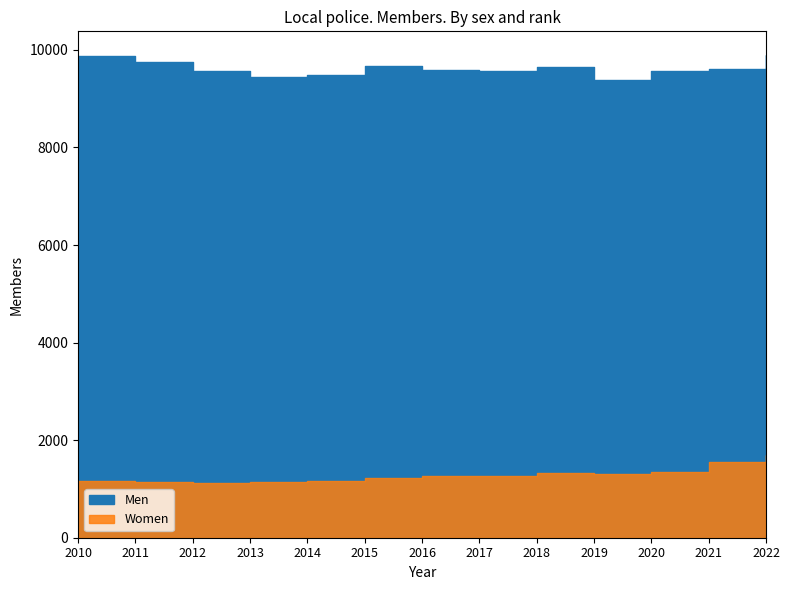

What are all the series names shown in the legend?

Men, Women